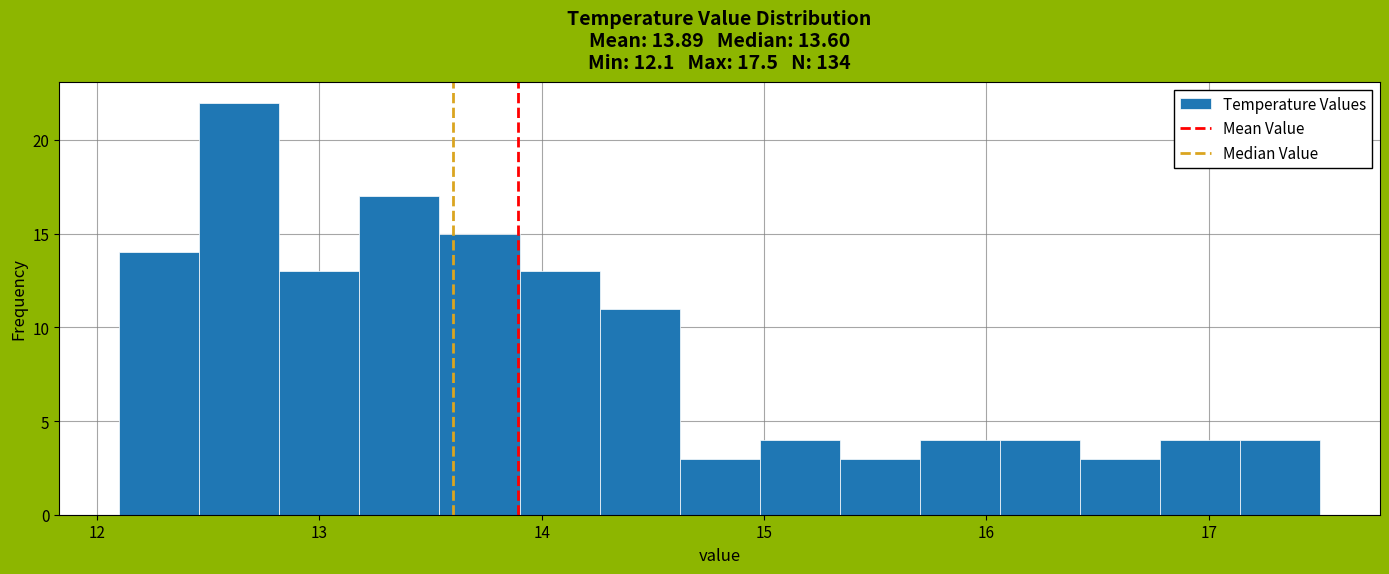

Around what value on the x-axis is the tallest bar? Give the approximate position of its centre, as read against the axis.

12.6